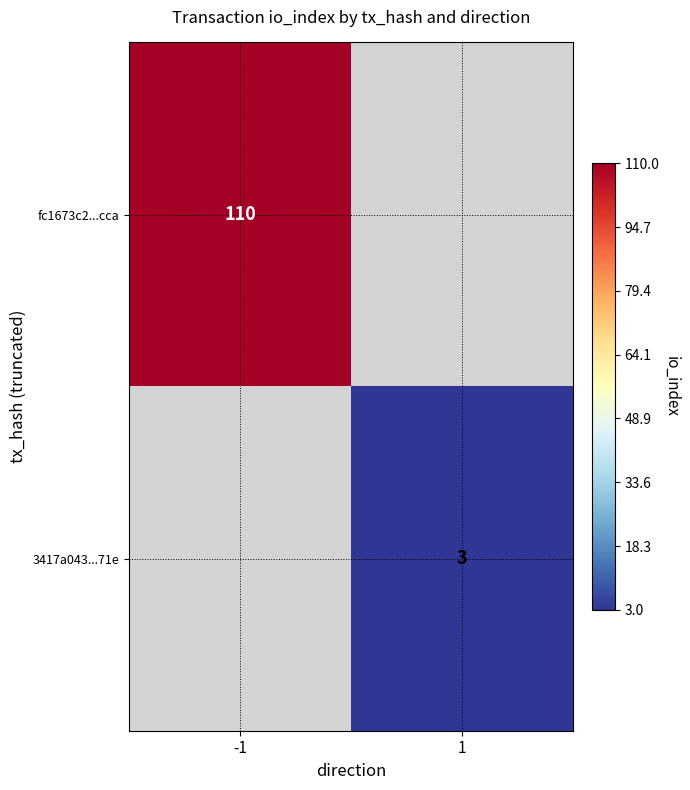

The 3417a043...71e series shows 4 at 1. True or false?

False